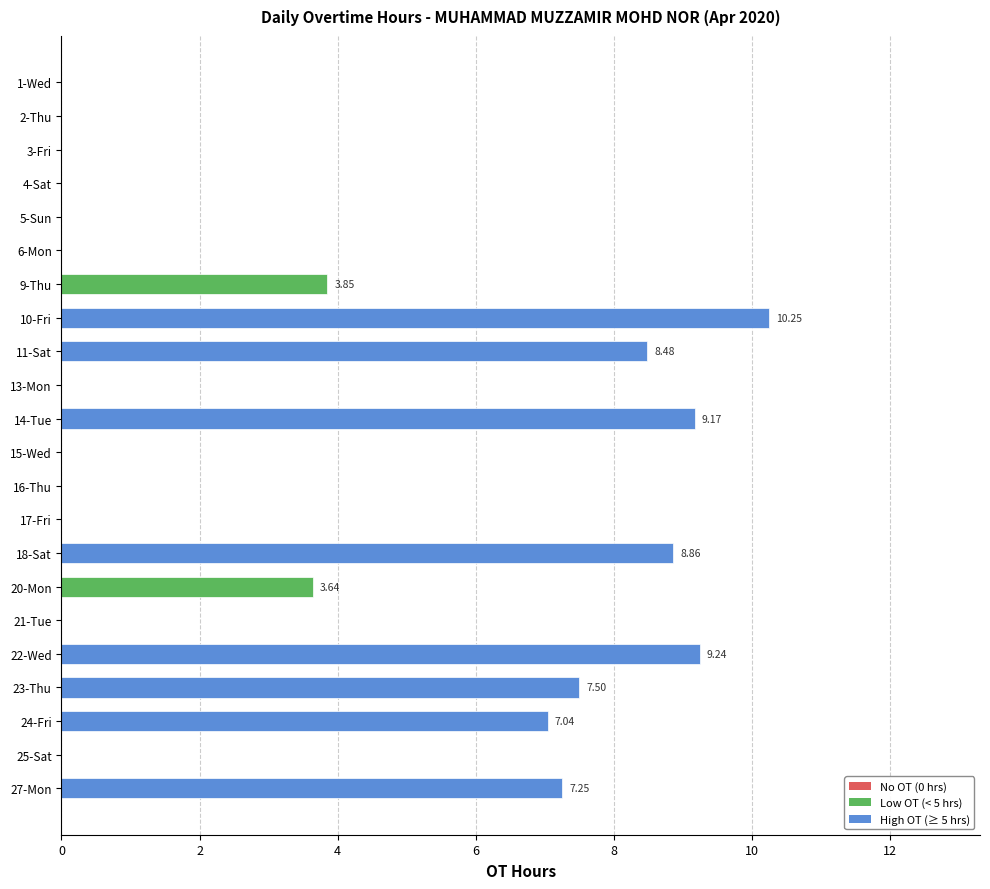

Count the number of categories in the chart.

22